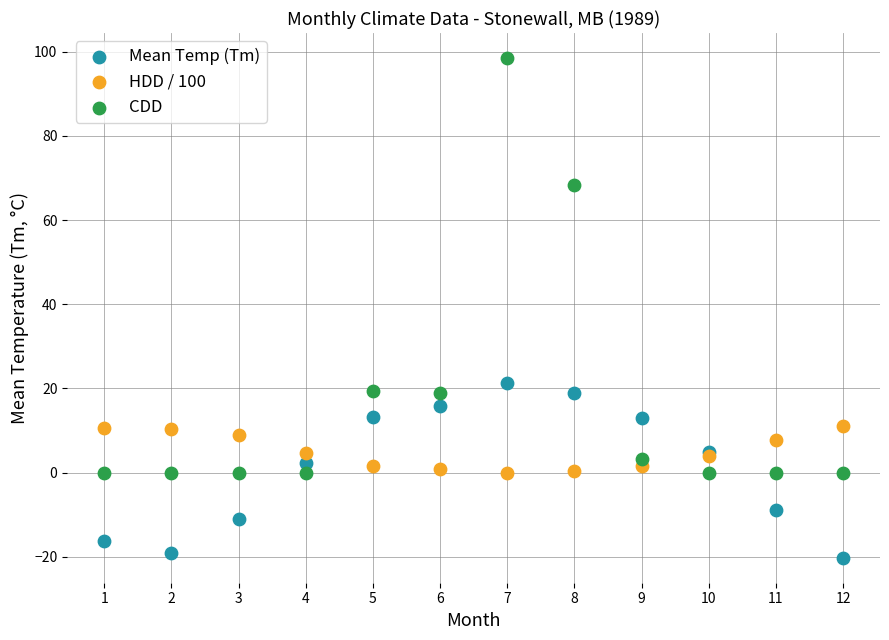

Which series has the largest Y range (max minus min)?

CDD